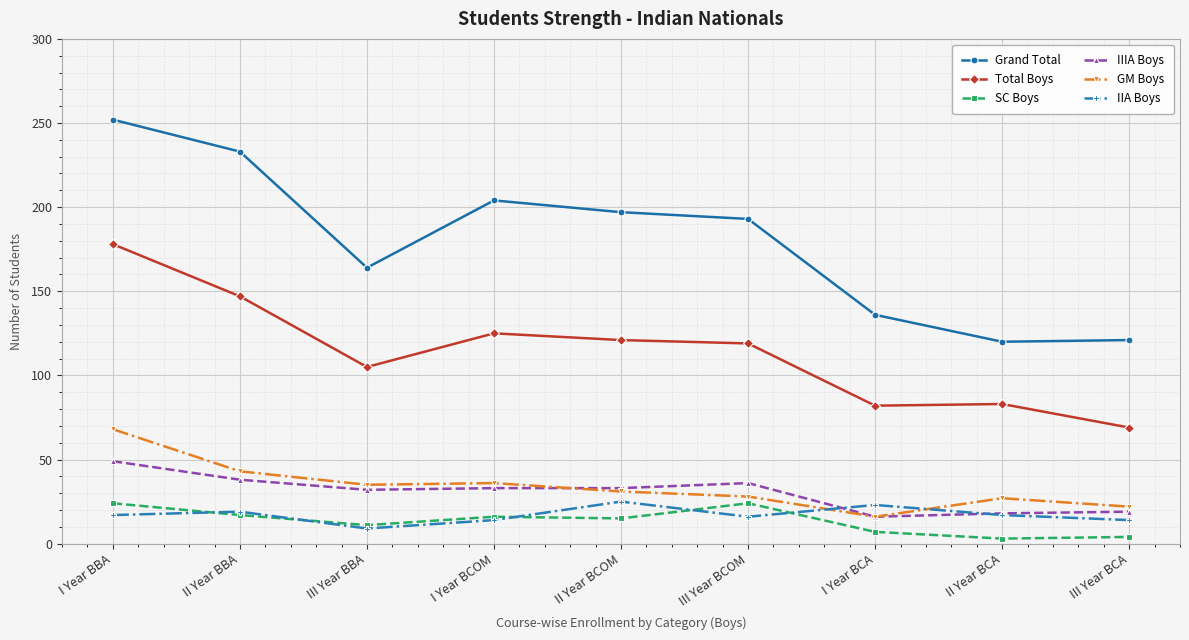

At which category does Grand Total reach its first local valley?

III Year BBA